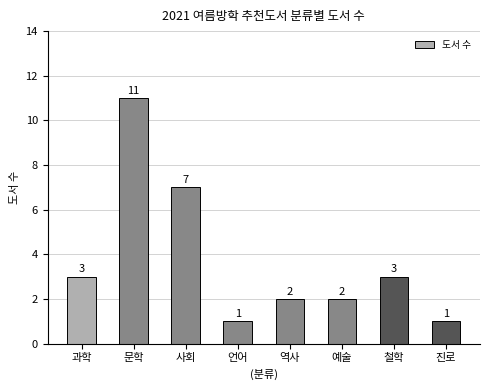

How many data points does each series have?

8